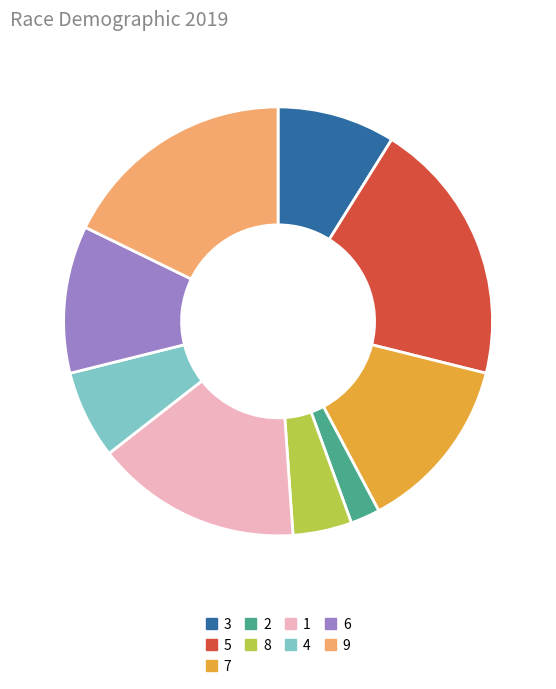

Rank the categories by value from lowest to highest.

2, 8, 4, 3, 6, 7, 1, 9, 5